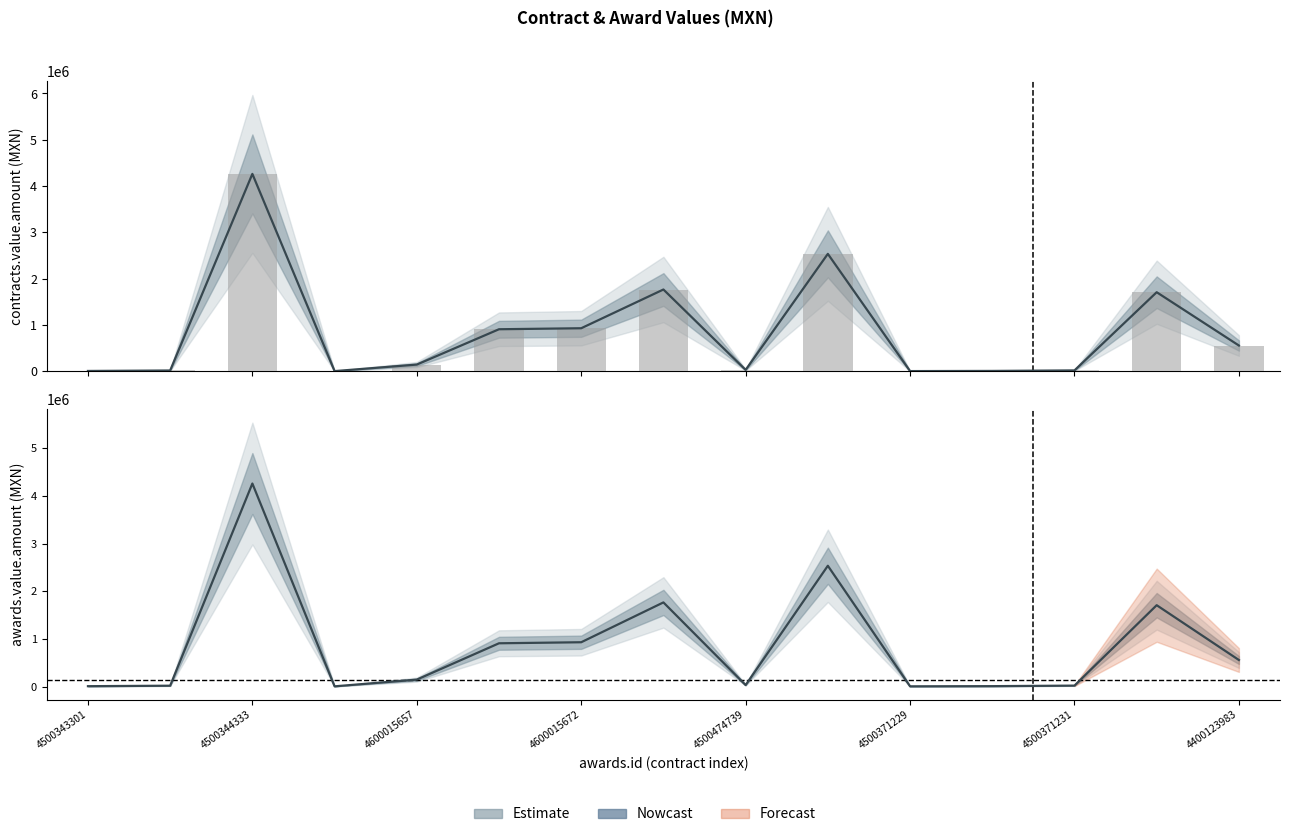

Reading left to right, what are all the values shown in this chart?

contracts.value.amount: 4500343301=6750.0	4500343350=16740.0	4500344333=4262540.0	4500343137=3510.0	4600015657=144664.2	4600015658=907619.5	4600015672=929418.3	4500474724=1765967.0	4500474739=30000.0	4500372648=2535585.0	4500371229=3900.0	4500371230=7500.0	4500371231=18600.0	4500424804=1707366.2	4400123983=556340.1
awards.value.amount: 4500343301=6750.0	4500343350=16740.0	4500344333=4262540.0	4500343137=3510.0	4600015657=144664.2	4600015658=907619.5	4600015672=929418.3	4500474724=1765967.0	4500474739=30000.0	4500372648=2535585.0	4500371229=3900.0	4500371230=7500.0	4500371231=18600.0	4500424804=1707366.2	4400123983=556340.1